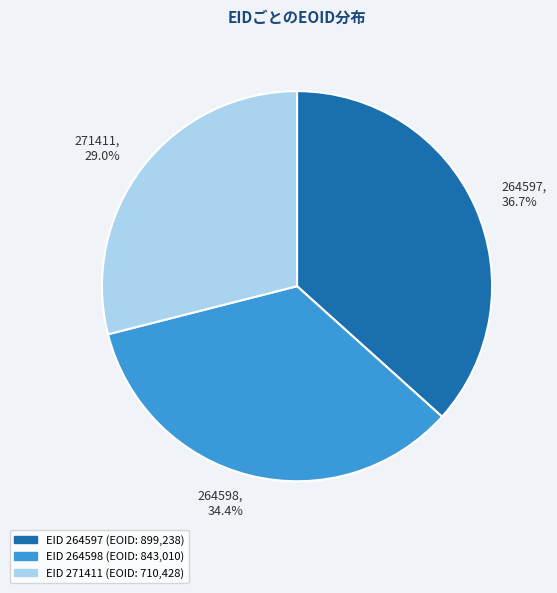

Is there any slice that represents more than half of the pie?

No